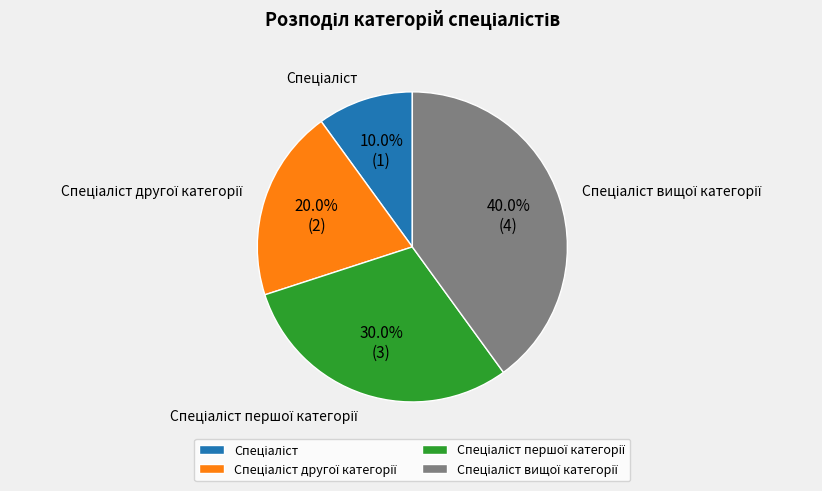

Is there a majority slice in this chart?

No